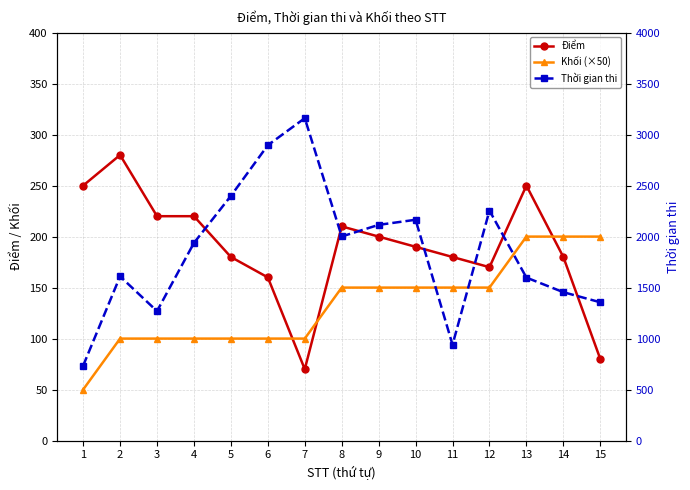

Reading left to right, what are all the values shown in this chart?

Điểm: 250	280	220	220	180	160	70	210	200	190	180	170	250	180	80
Khối (×50): 50	100	100	100	100	100	100	150	150	150	150	150	200	200	200
Thời gian thi: 734	1610	1269	1938	2399	2896	3161	2001	2115	2165	940	2255	1598	1455	1356